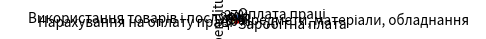

To the nearest percent, what is the average slice percentage?

20%